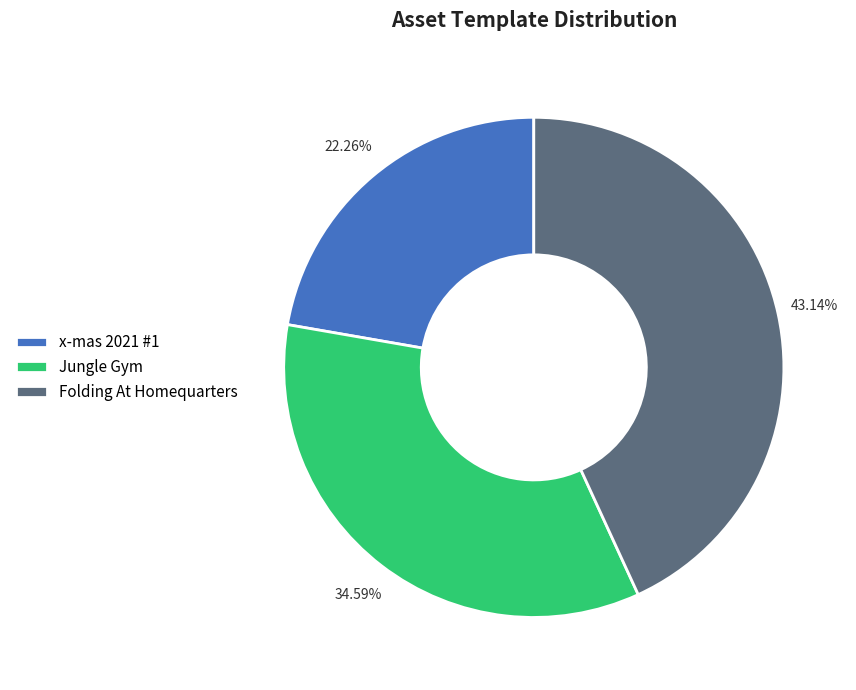

Which category has the biggest portion of the pie?

Folding At Homequarters